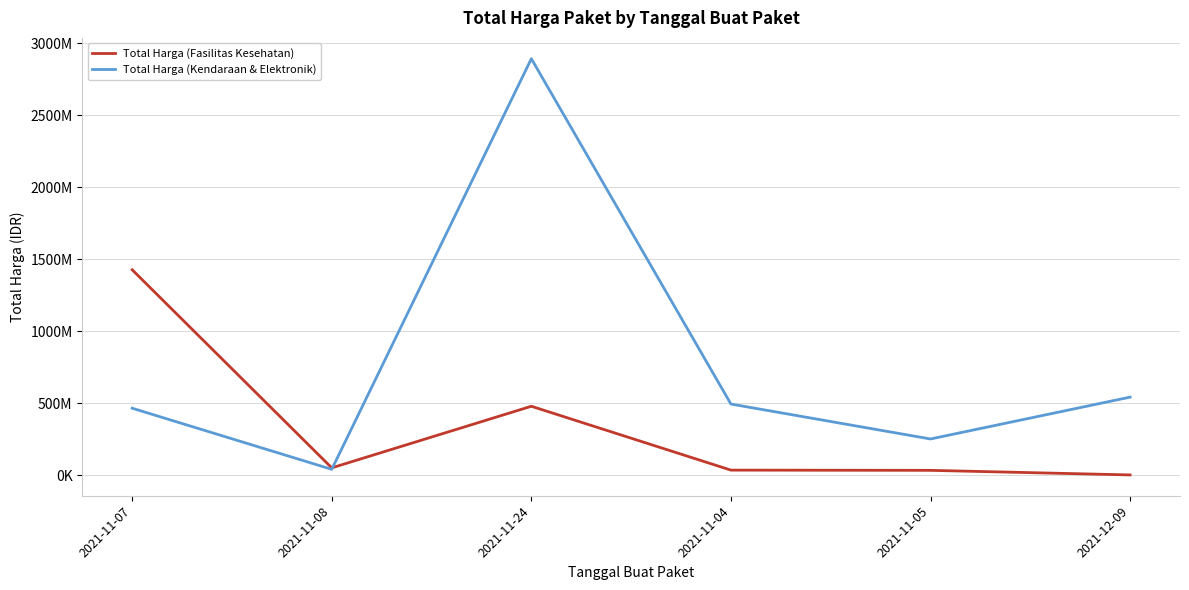

Is the value of Total Harga (Fasilitas Kesehatan) at 2021-12-09 greater than the value of Total Harga (Kendaraan & Elektronik) at 2021-11-07?

No